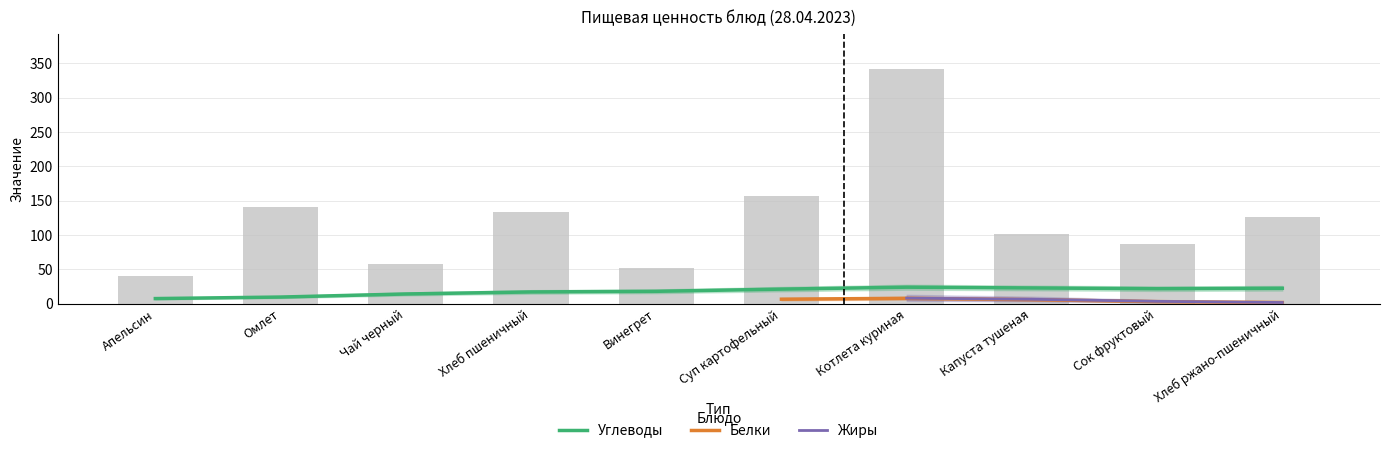

At which category is the sum across all series the highest?

Котлета куриная